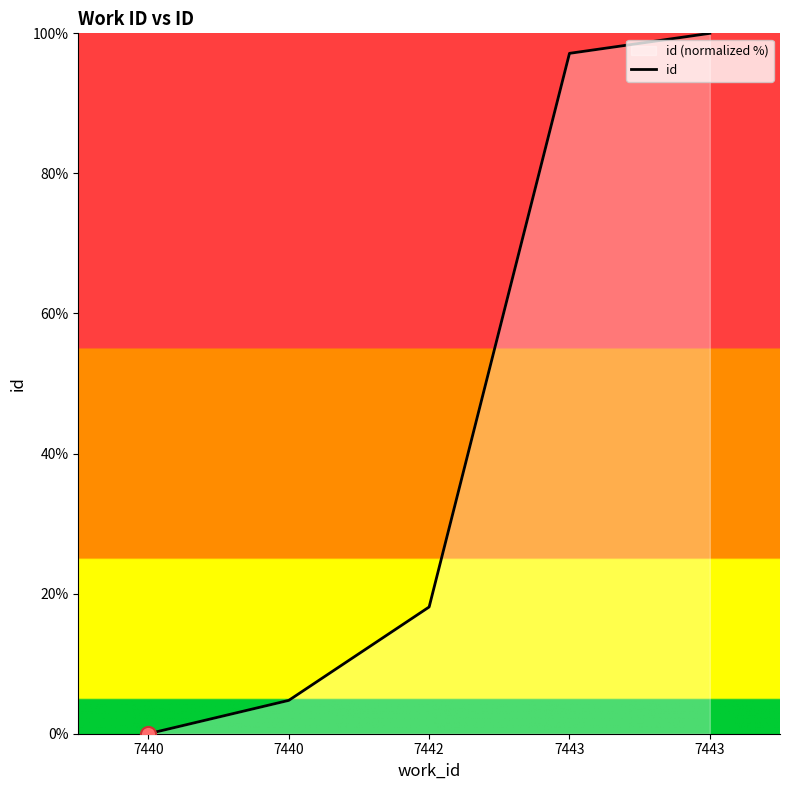

Which has a higher value, 7443 or 7442?

7443